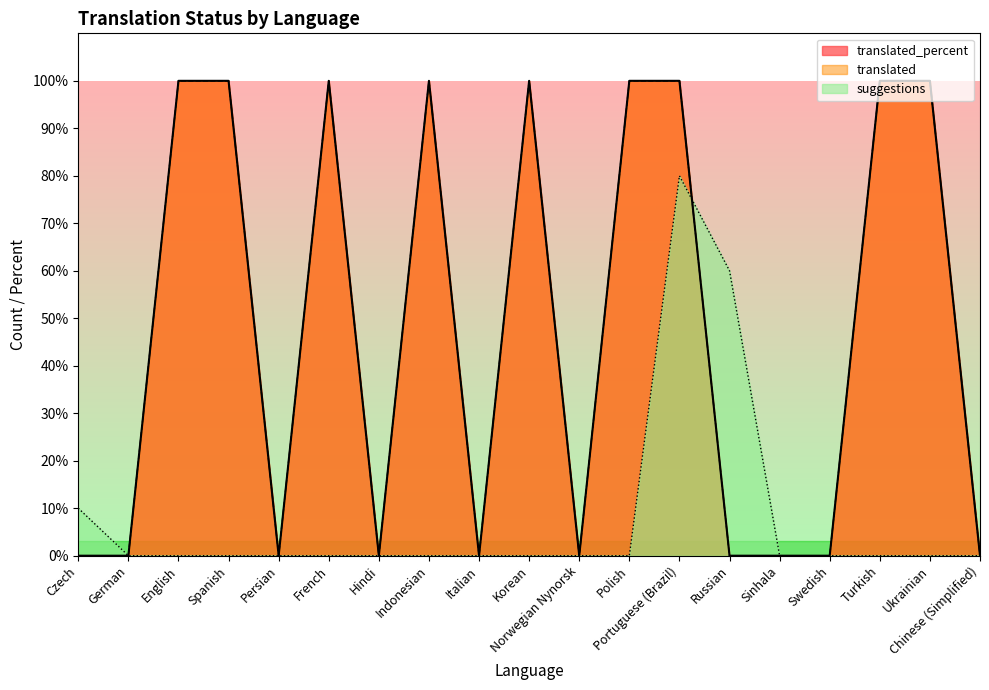

The value of translated_percent at Italian is 47. True or false?

False